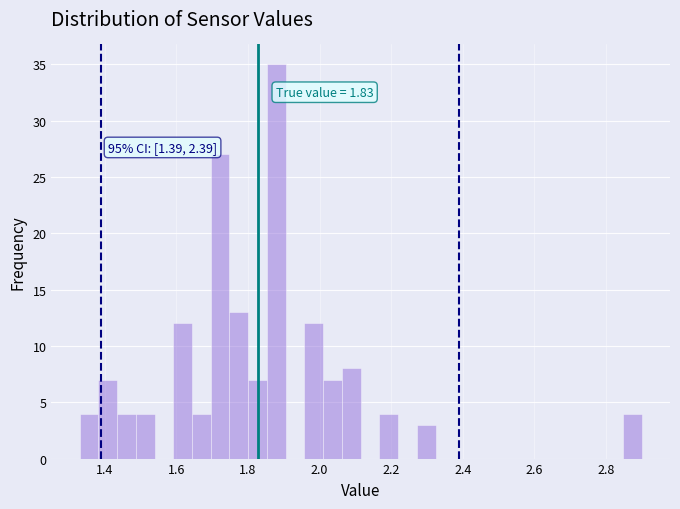

Around what value on the x-axis is the tallest bar? Give the approximate position of its centre, as read against the axis.

1.88